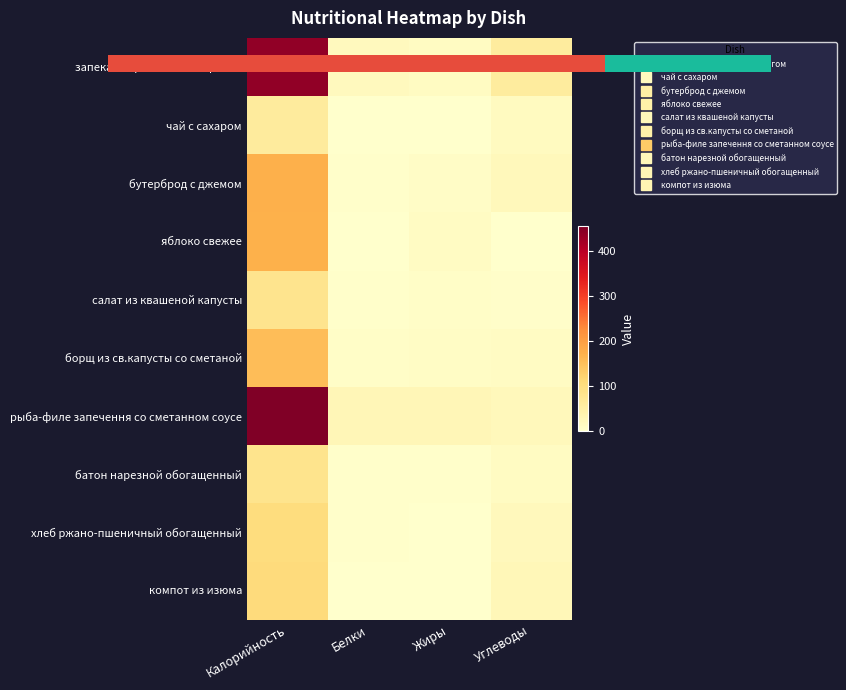

What is the total value across all series at Калорийность?

1386.1